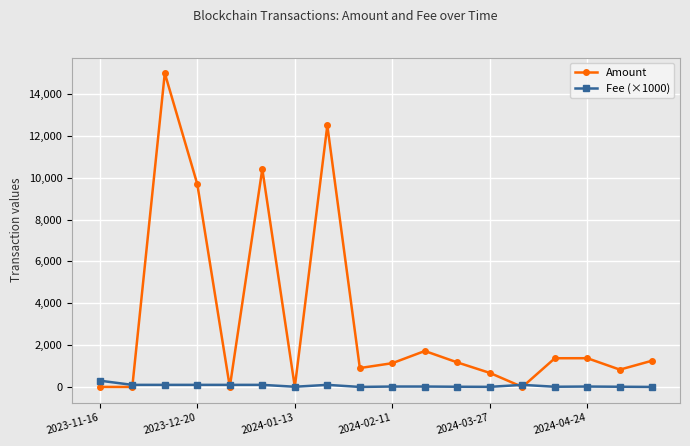

What is the value of the Amount point at the 4th from the left?

9695.6